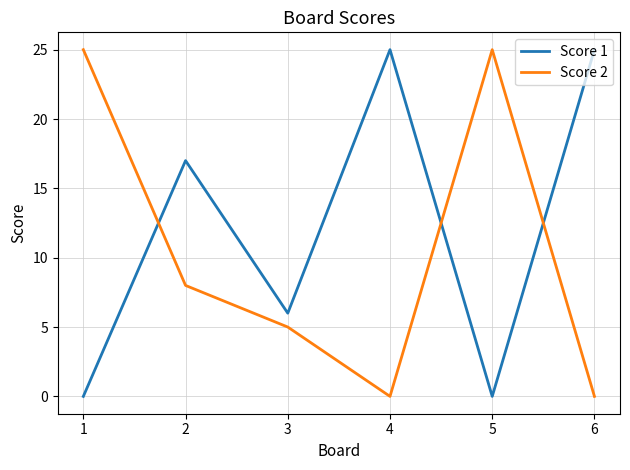

Is this an area chart (filled region under the line)?

No